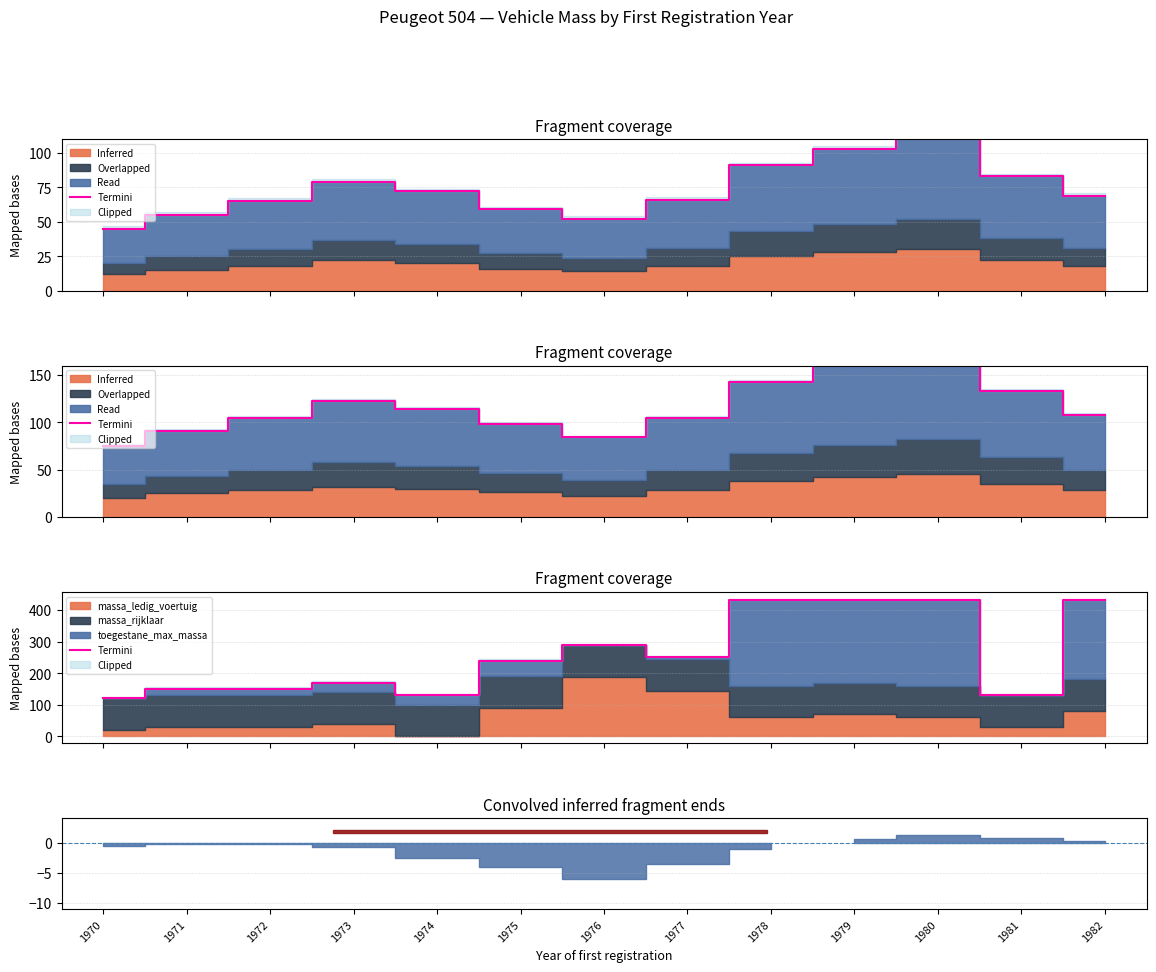

What is the difference between the values at 1972 and 1974?

20